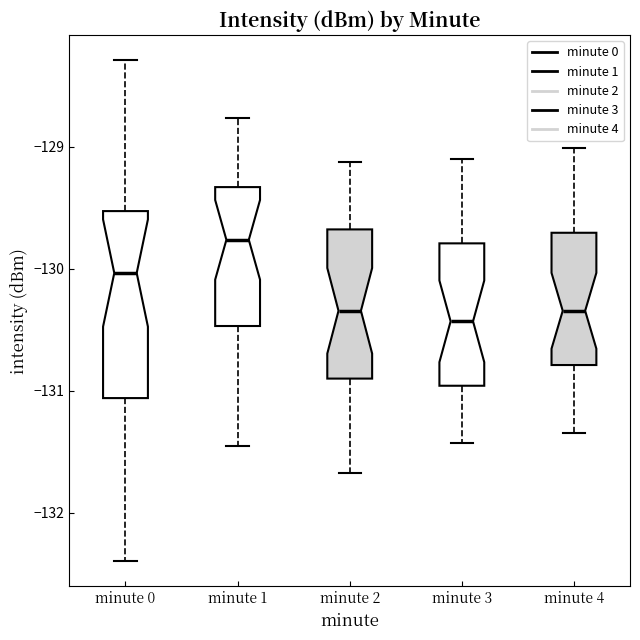

Reading left to right, read every box against the y-axis: the position of its median line, the range the box covers, and the ends of its whiskers. The values are not printed on the chart, so give them approximately, as read against the axis.

minute 0: median -130.0, box -131.1 to -129.5, whiskers -132.4 to -128.3
minute 1: median -129.8, box -130.5 to -129.3, whiskers -131.5 to -128.8
minute 2: median -130.3, box -130.9 to -129.7, whiskers -131.7 to -129.1
minute 3: median -130.4, box -131.0 to -129.8, whiskers -131.4 to -129.1
minute 4: median -130.3, box -130.8 to -129.7, whiskers -131.3 to -129.0